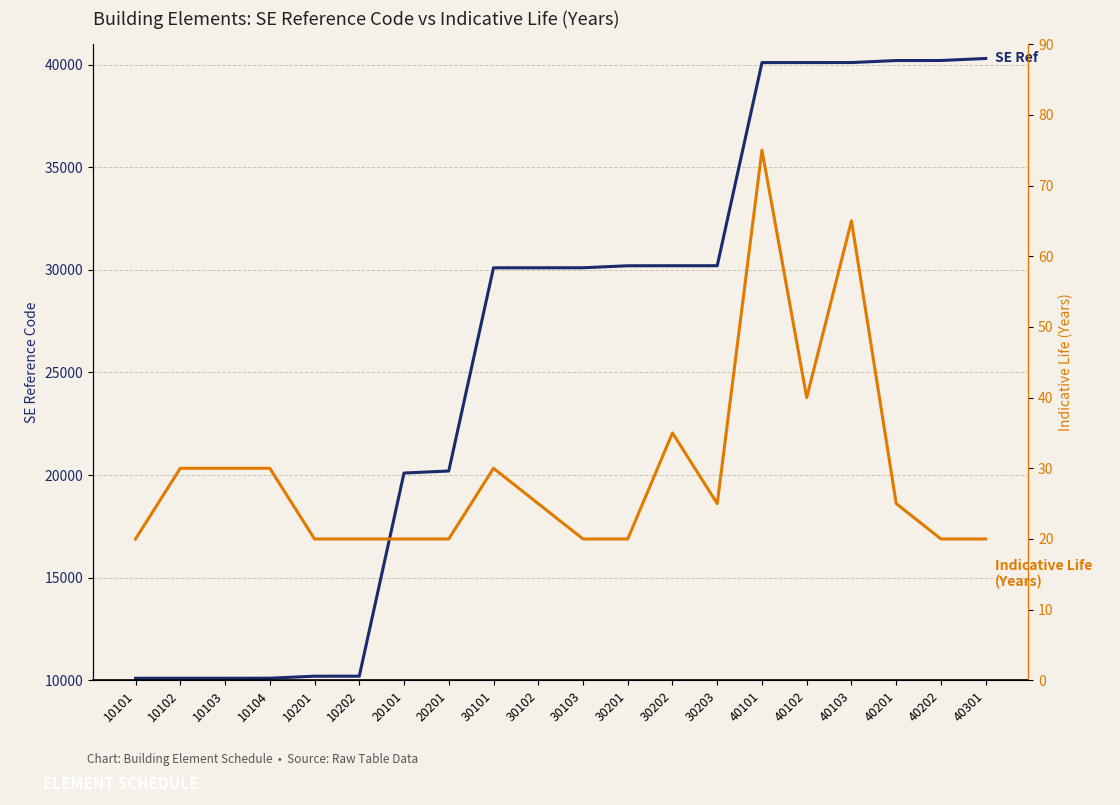

Which category has the lowest value across all series?

10101